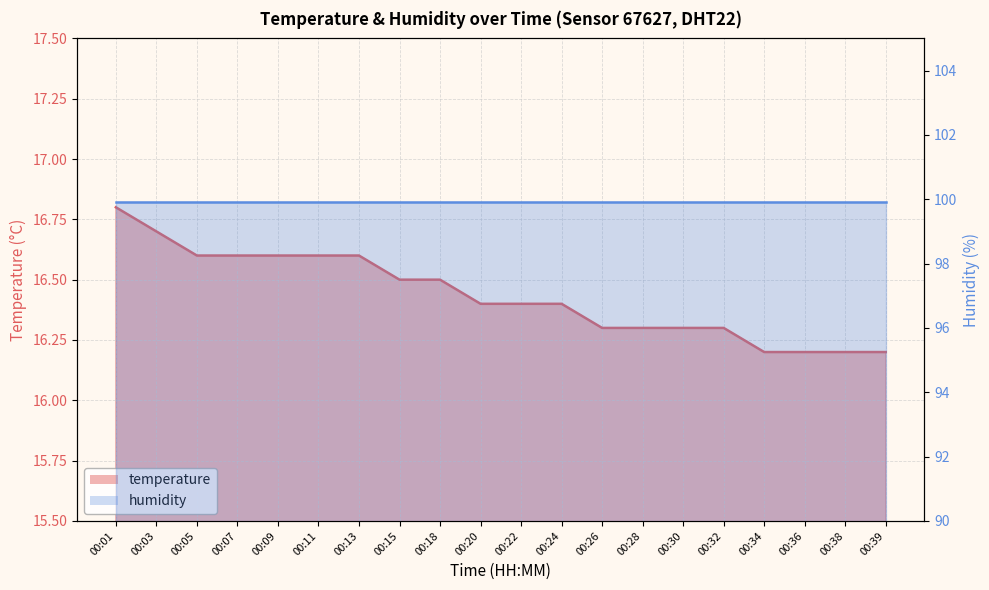

List the labels in order of value, largest first.

00:01, 00:03, 00:05, 00:07, 00:09, 00:11, 00:13, 00:15, 00:18, 00:20, 00:22, 00:24, 00:26, 00:28, 00:30, 00:32, 00:34, 00:36, 00:38, 00:39